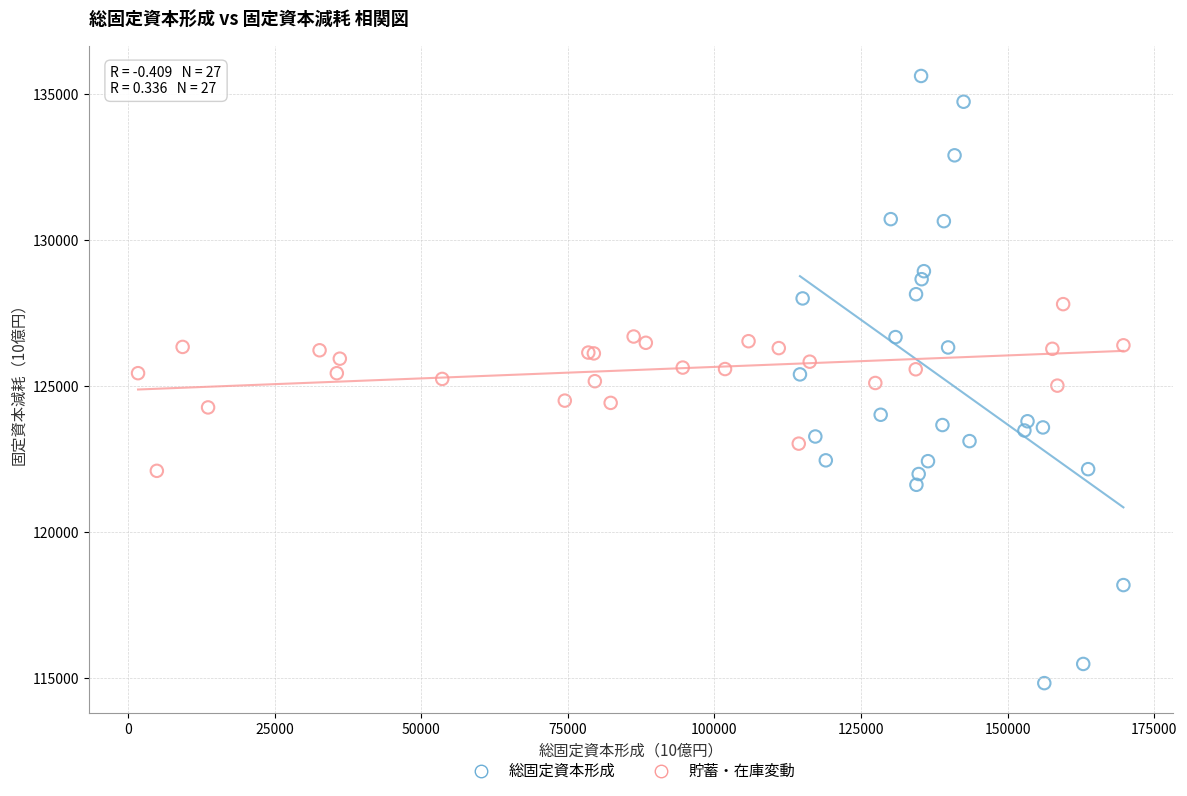

What are all the series names shown in the legend?

総固定資本形成, 貯蓄・在庫変動